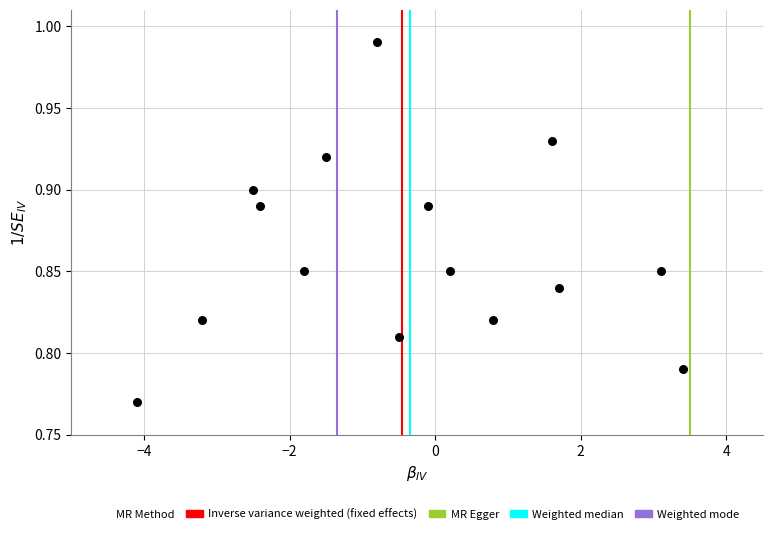

What is the range of X values (max minus min)?

7.5